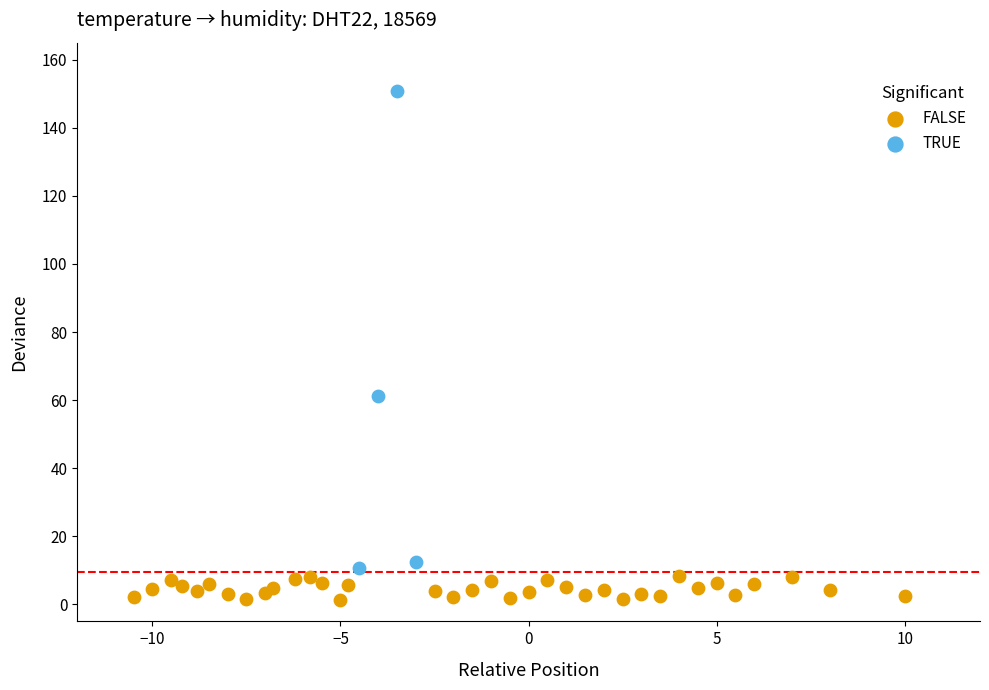

Which series has the largest Y range (max minus min)?

TRUE